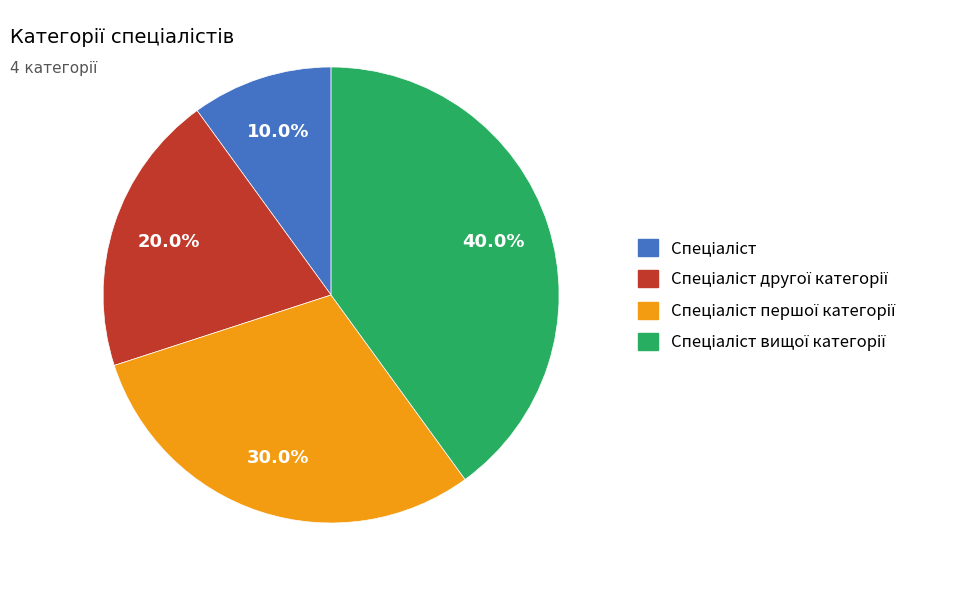

Is there a majority slice in this chart?

No